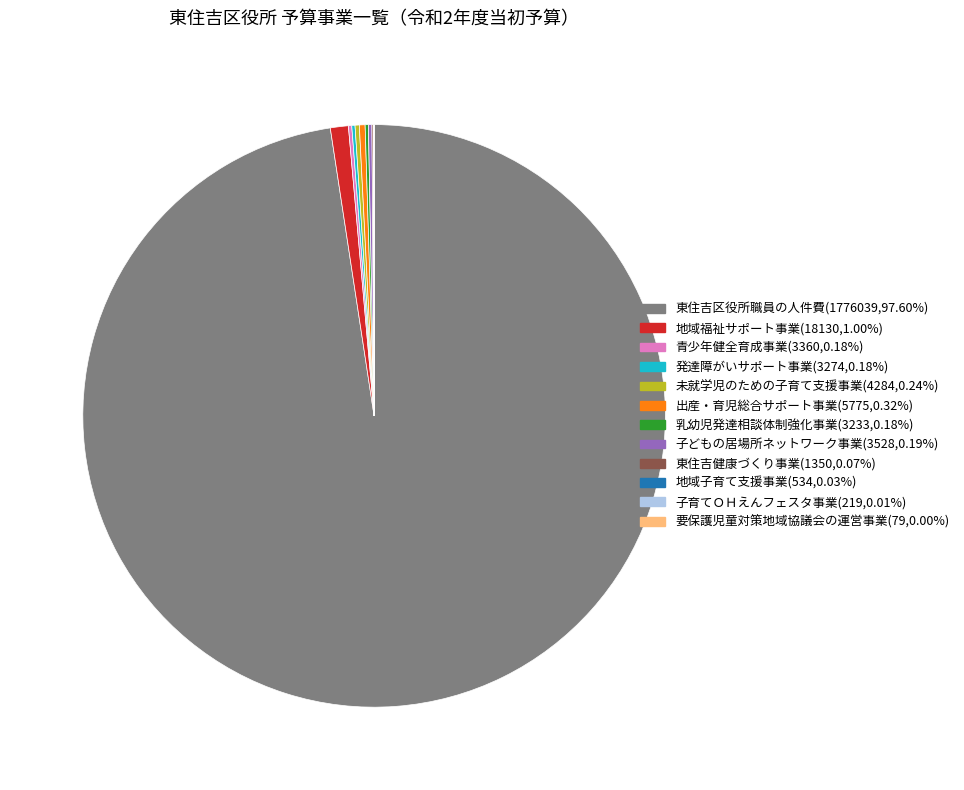

Does 出産・育児総合サポート事業 represent more than half of the total?

No